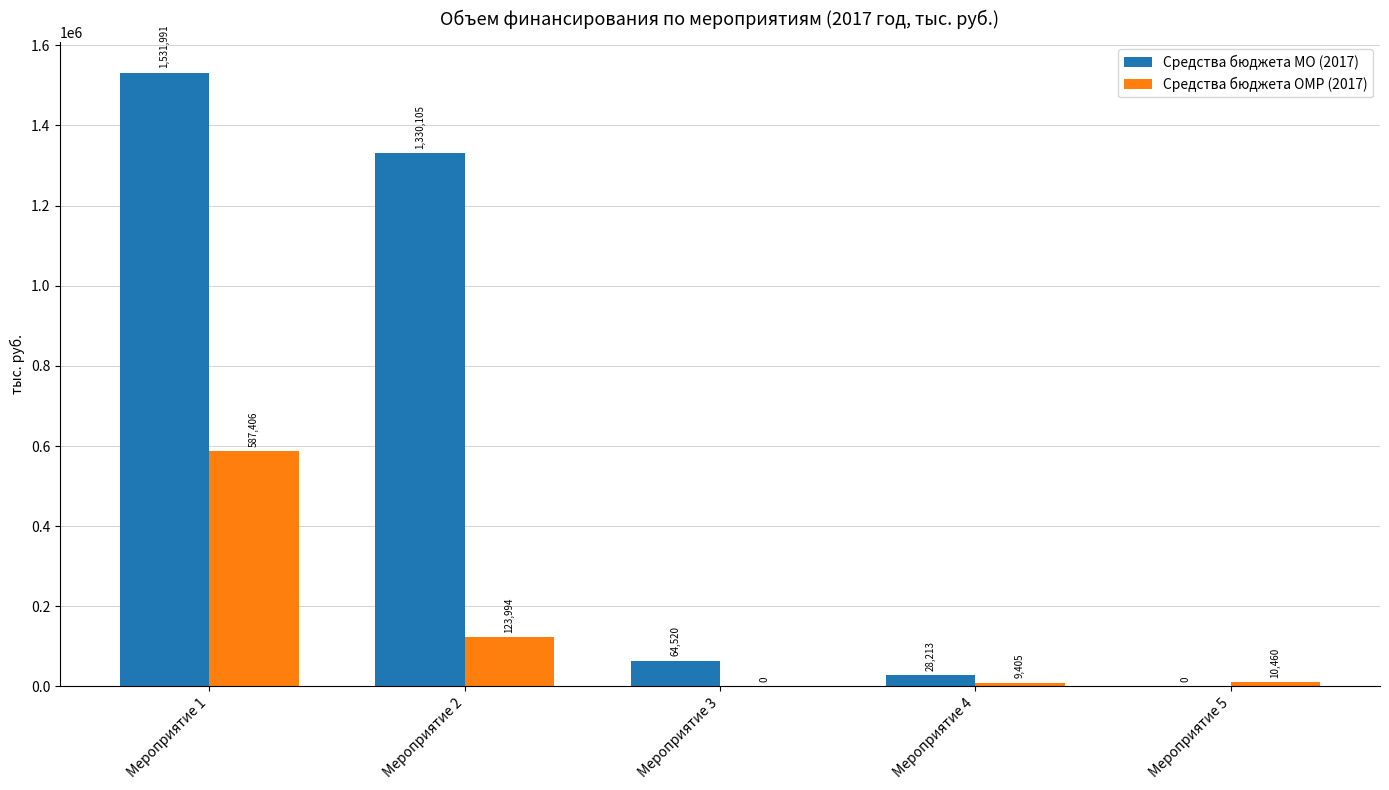

At which label does Средства бюджета МО (2017) first exceed 64520?

Мероприятие 1